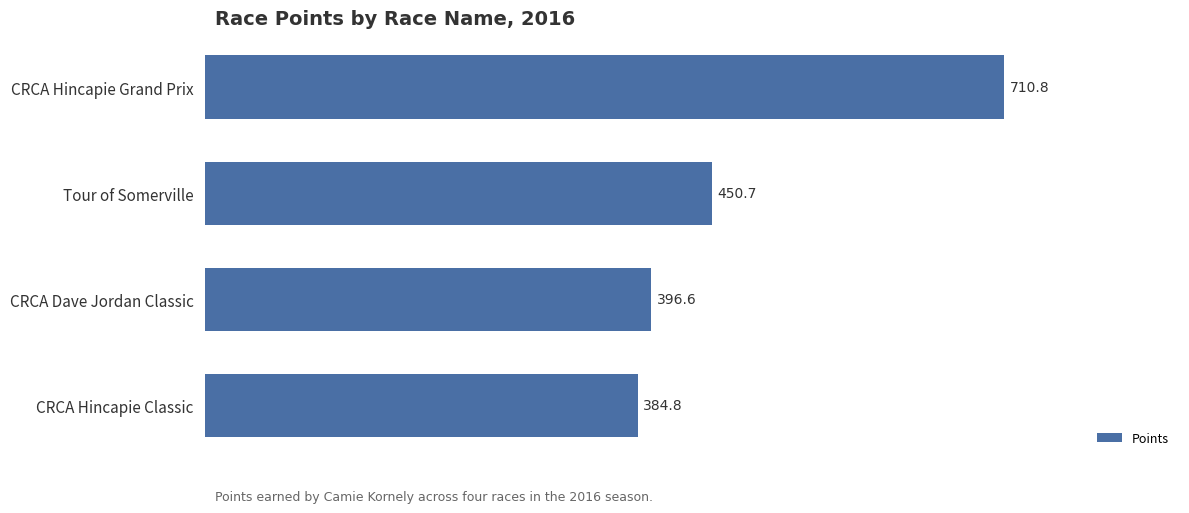

Between CRCA Hincapie Grand Prix and Tour of Somerville, which is larger?

CRCA Hincapie Grand Prix